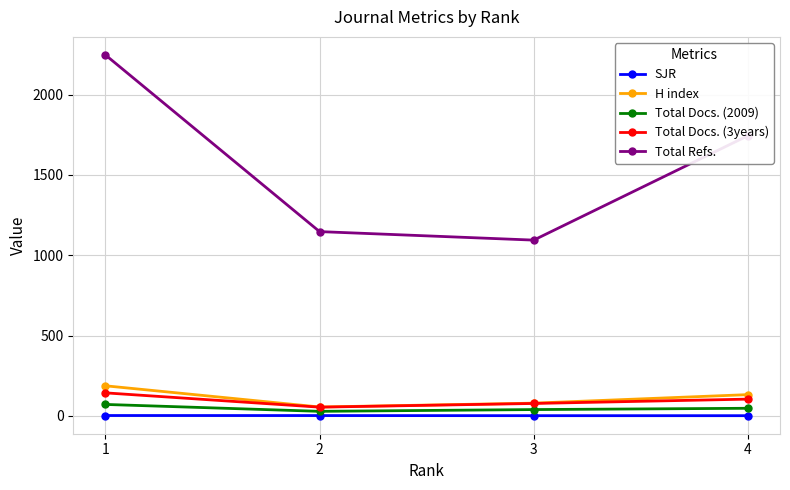

What is the maximum value shown in the chart?

2247.0